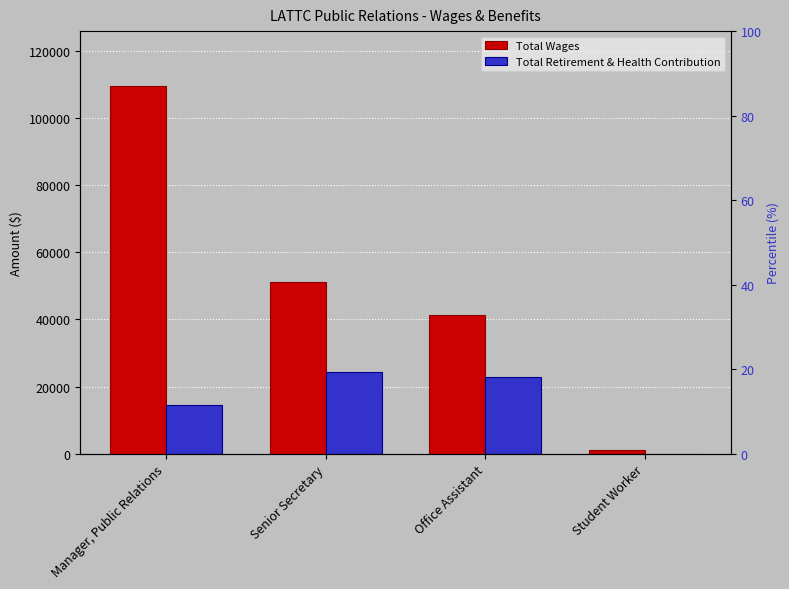

Is it true that Total Retirement & Health Contribution equals 14397 at Manager, Public Relations?

True